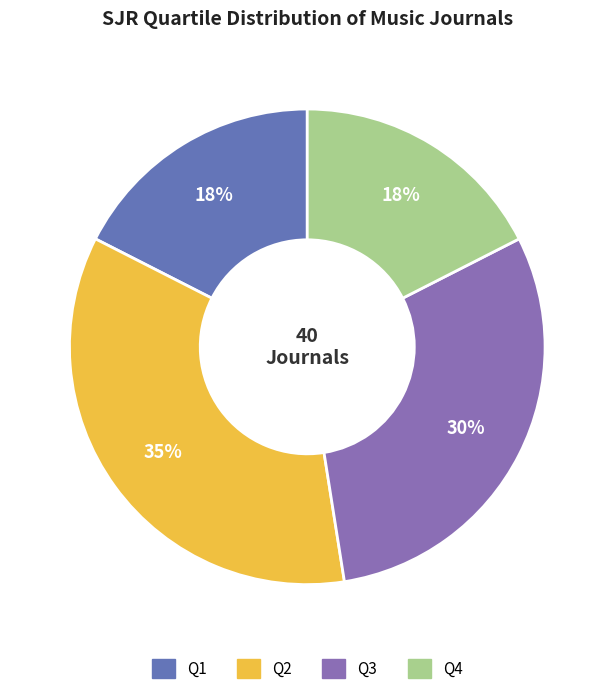

How many slices are in this pie chart?

4